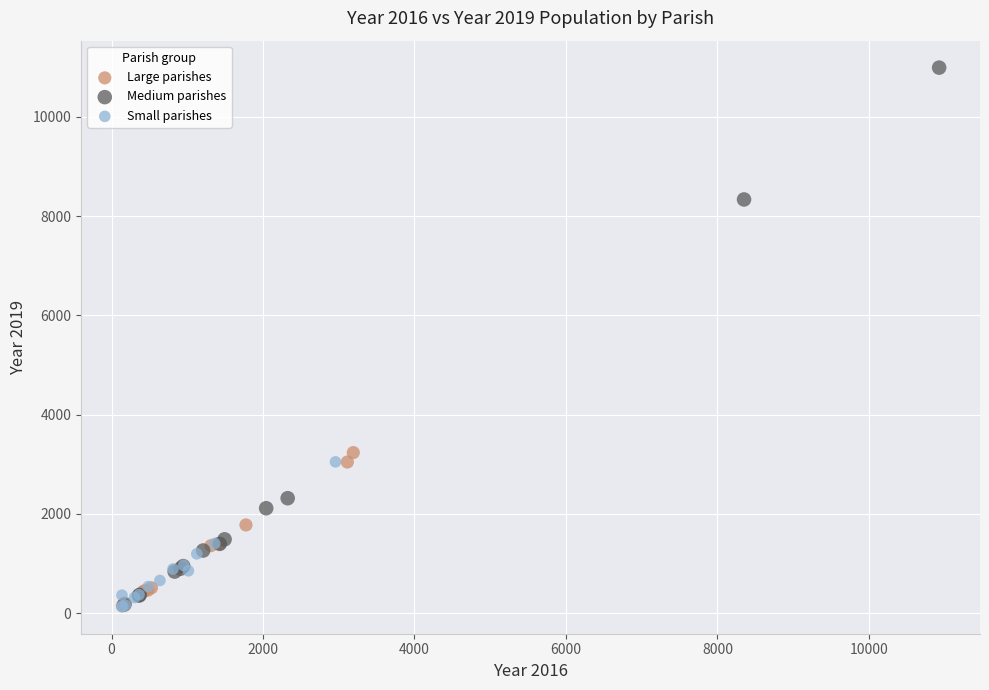

What are all the series names shown in the legend?

Large parishes, Medium parishes, Small parishes